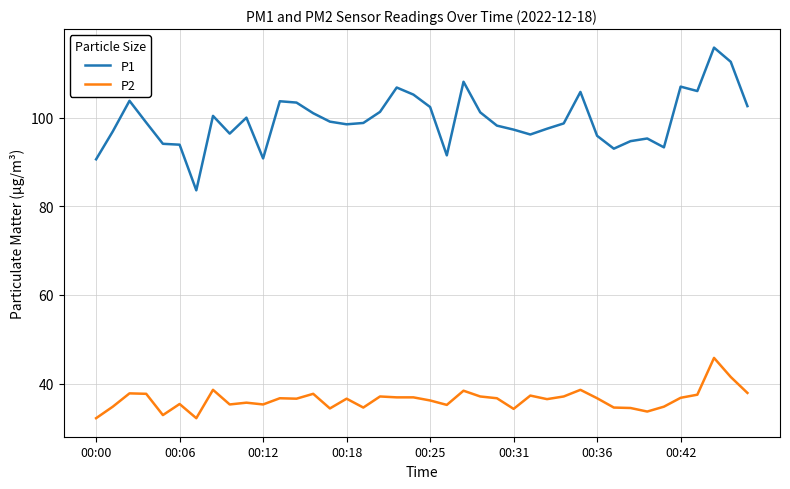

True or false: P1 and P2 intersect in this chart.

False